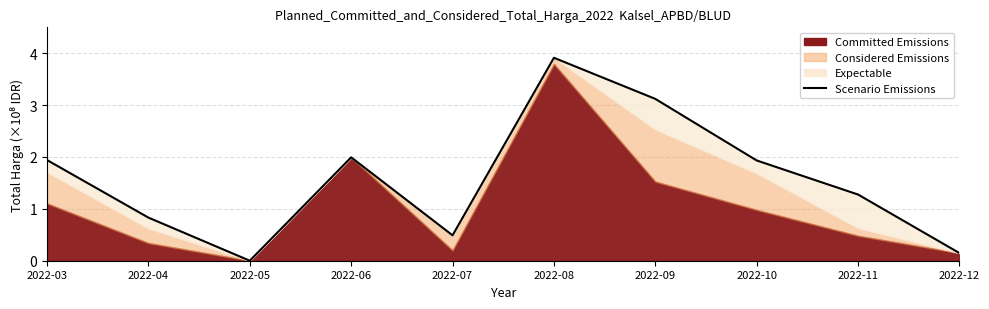

What is the difference between the values at 2022-03 and 2022-04?

1.1